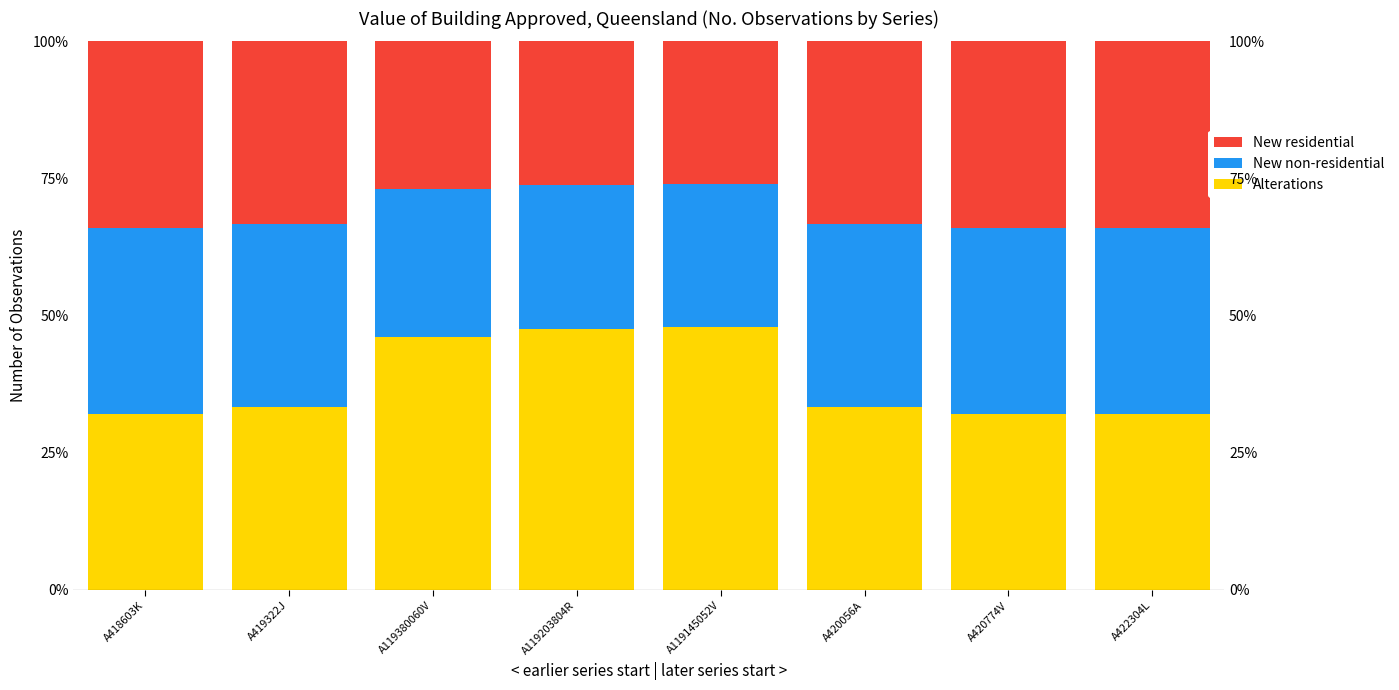

How many data points in New non-residential are above 33?

5